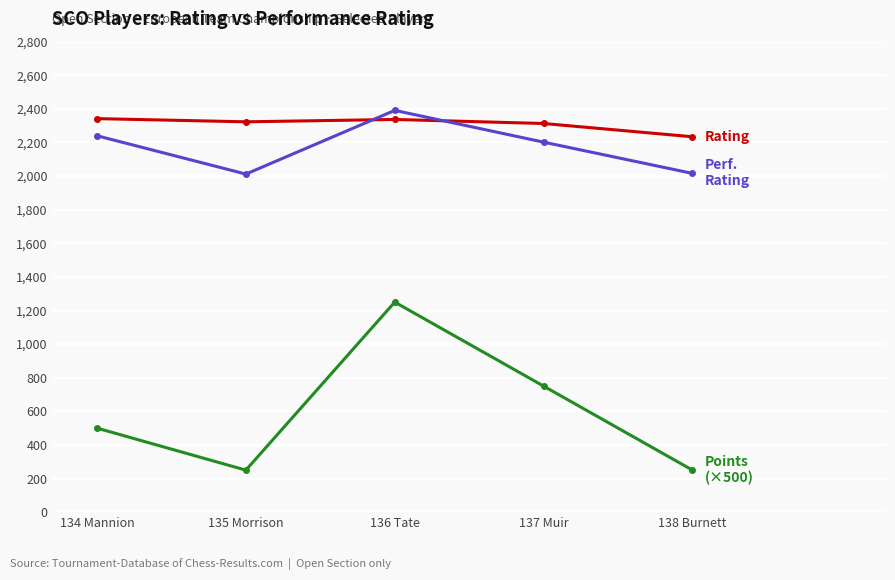

What is the maximum value shown in the chart?

2391